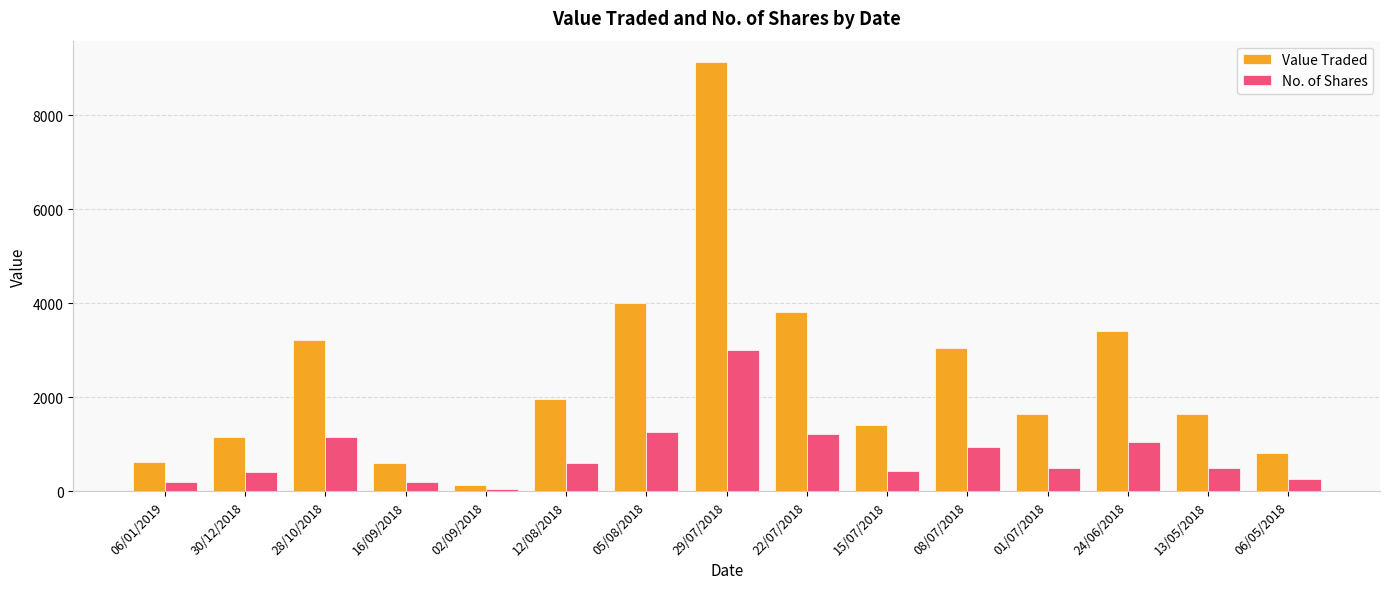

Where is Value Traded nearest to the value 4634?

05/08/2018